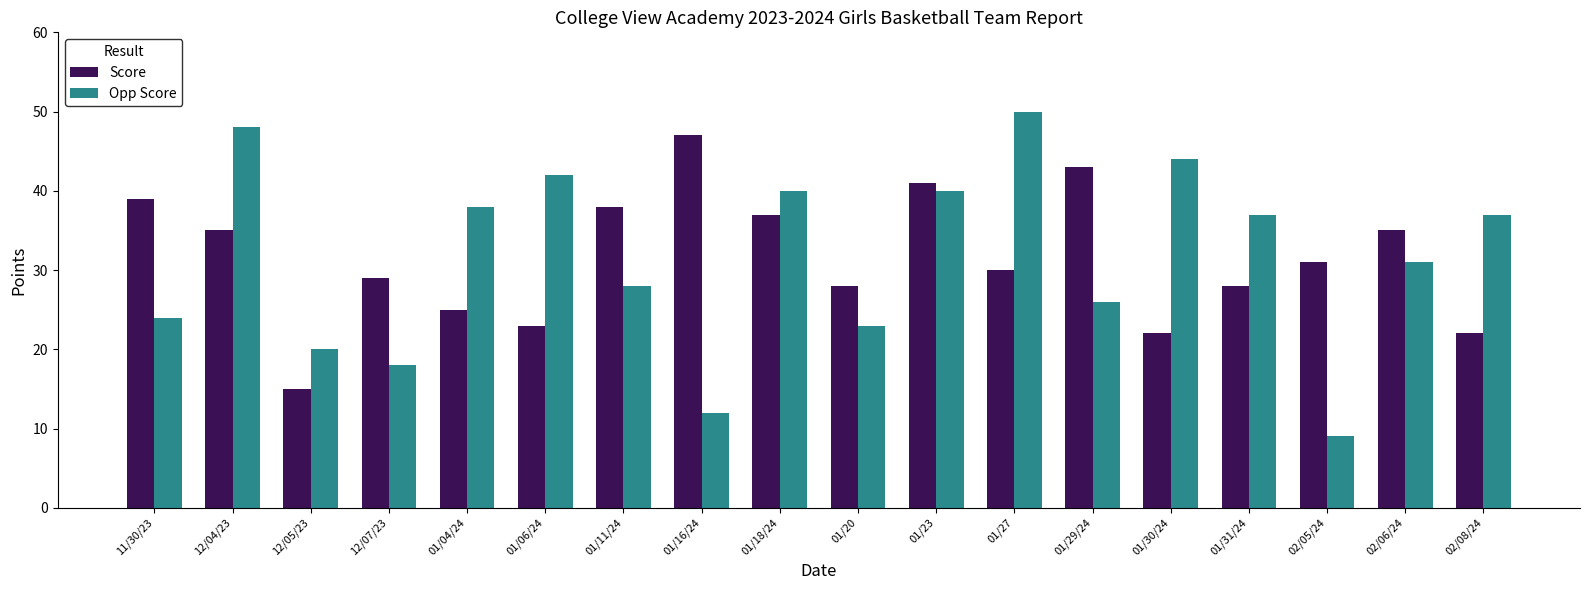

Are the bars horizontal?

No